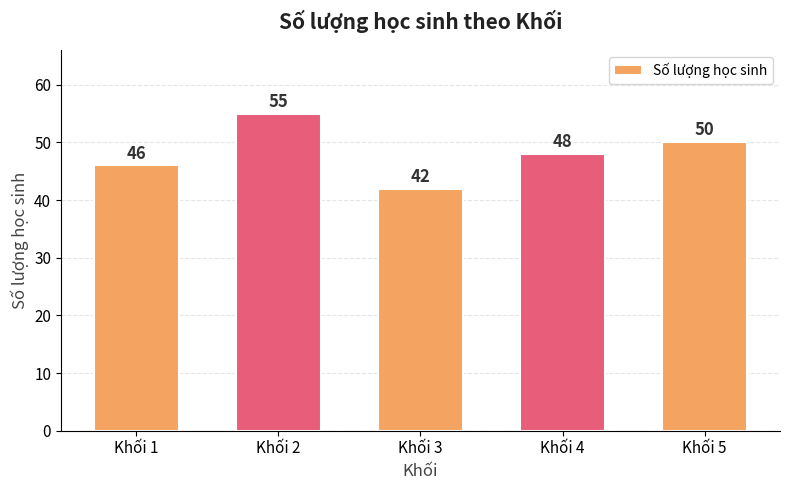

At which label does the data first exceed 48?

Khối 2